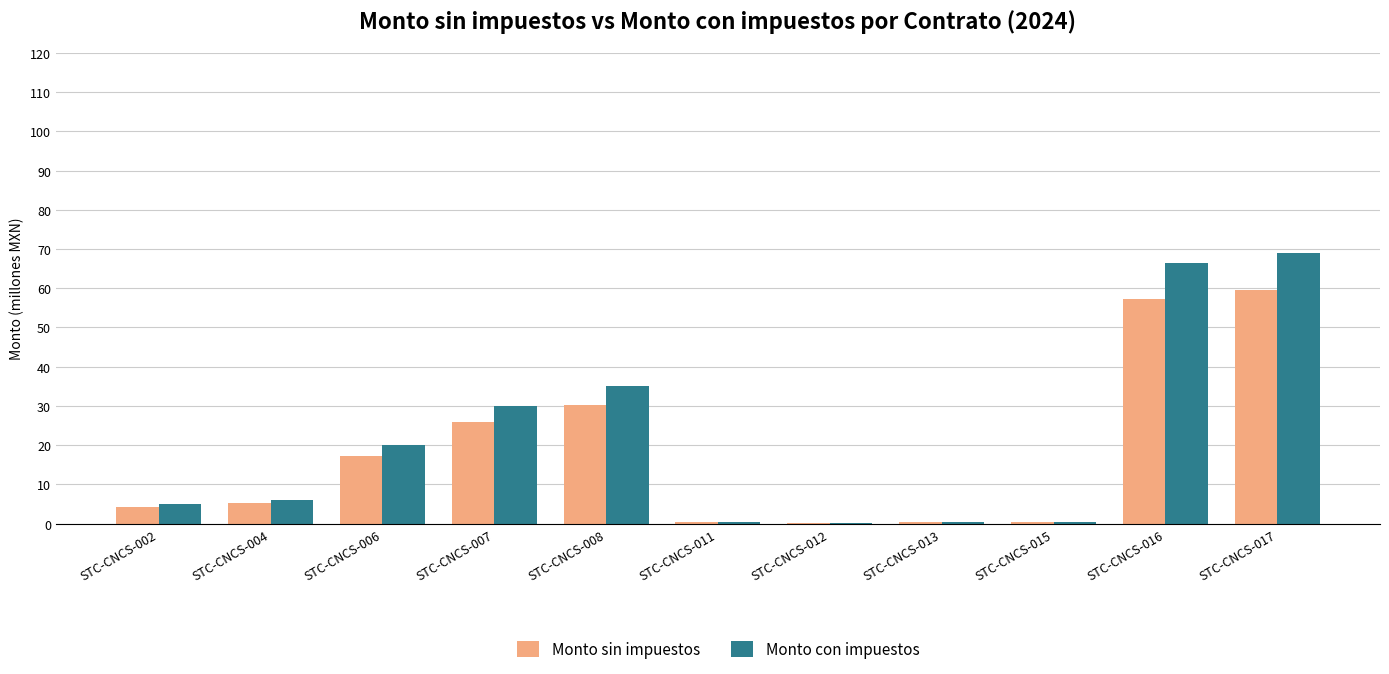

Does the chart contain stacked bars?

No